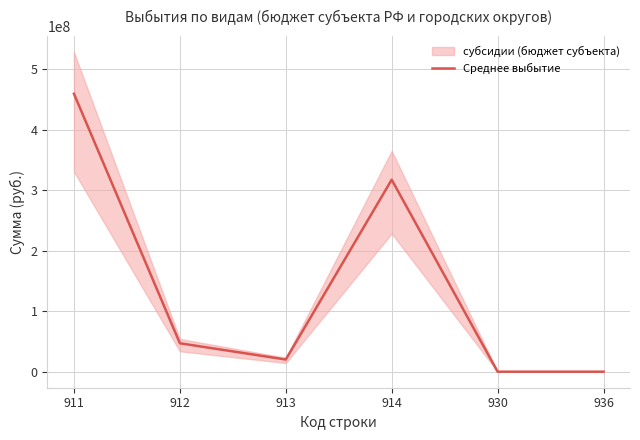

What is the ratio of the value at 912 to the value at 913?

2.3